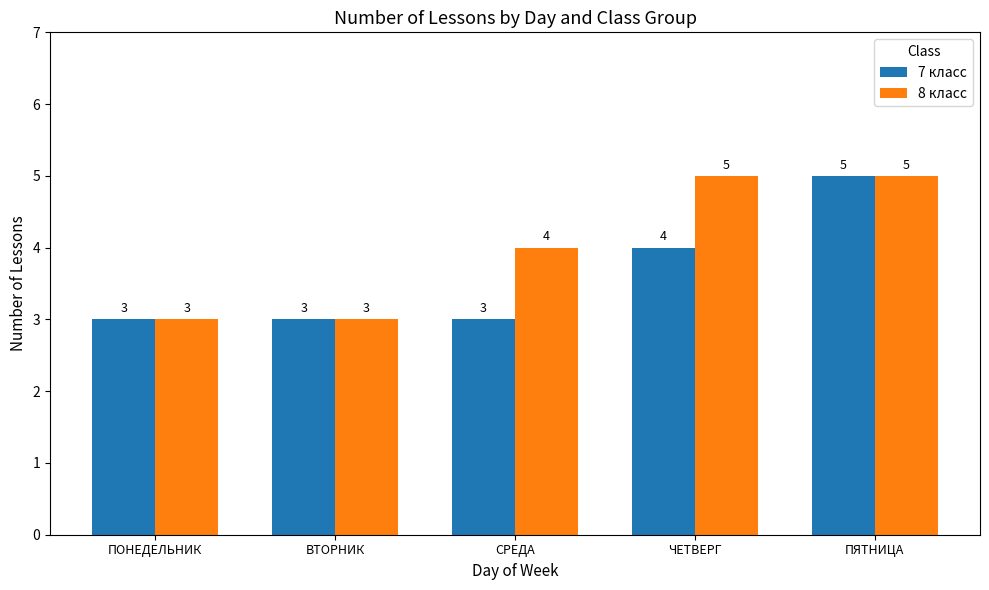

Is the value of 7 класс at ВТОРНИК greater than the value of 8 класс at СРЕДА?

No